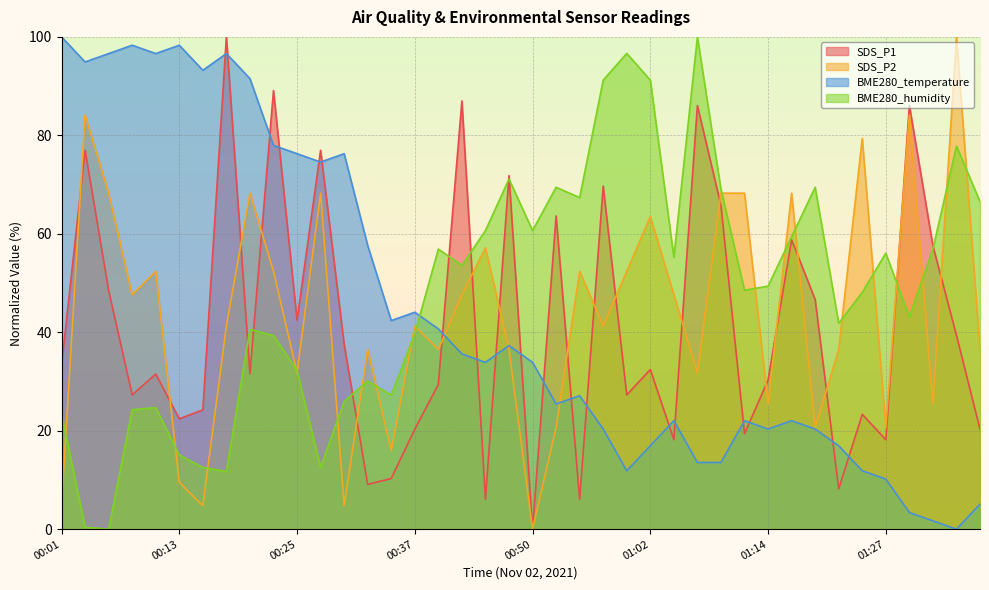

What is the maximum value shown in the chart?

100.0